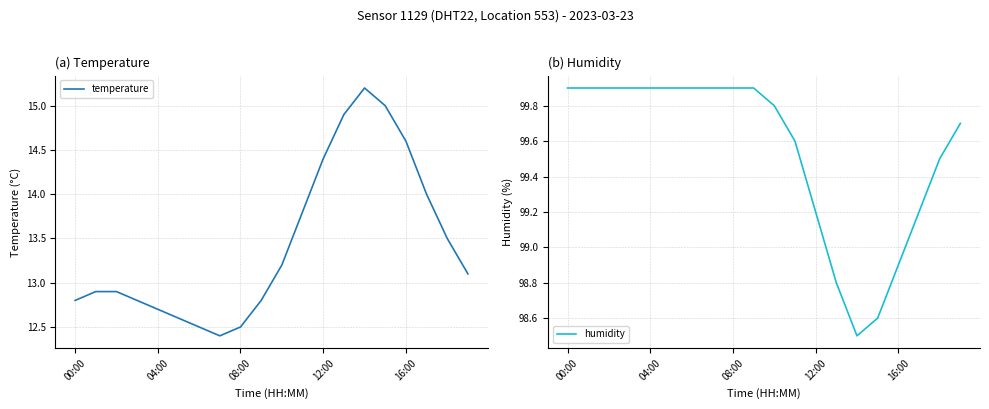

What is the total value across all series at 00:00?

112.7